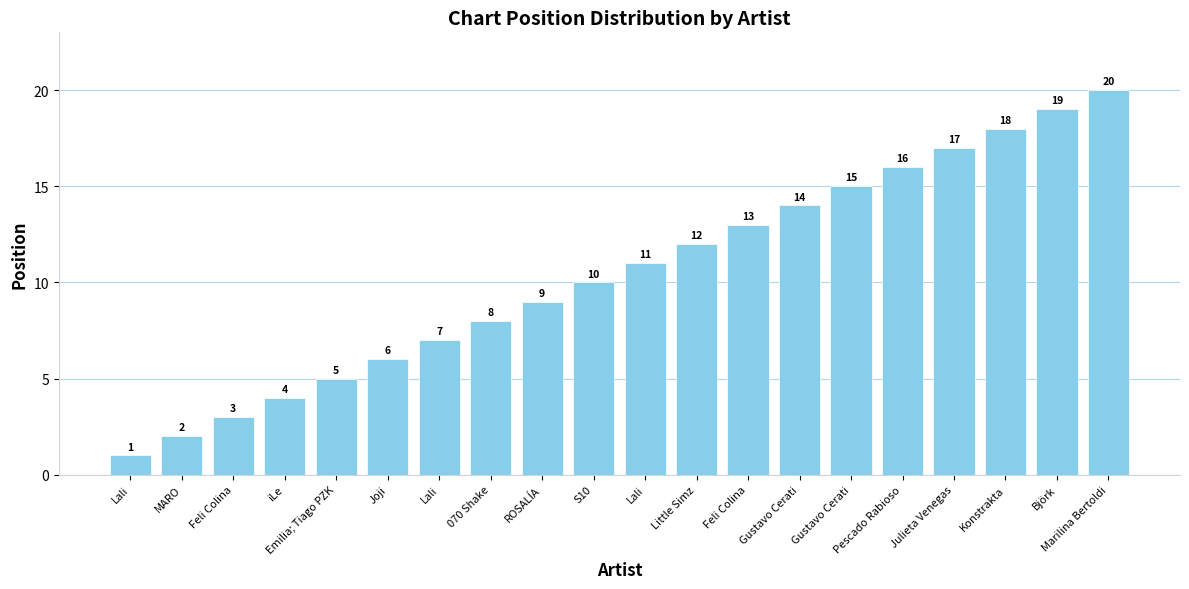

Are the bars grouped side by side (vs. stacked)?

No